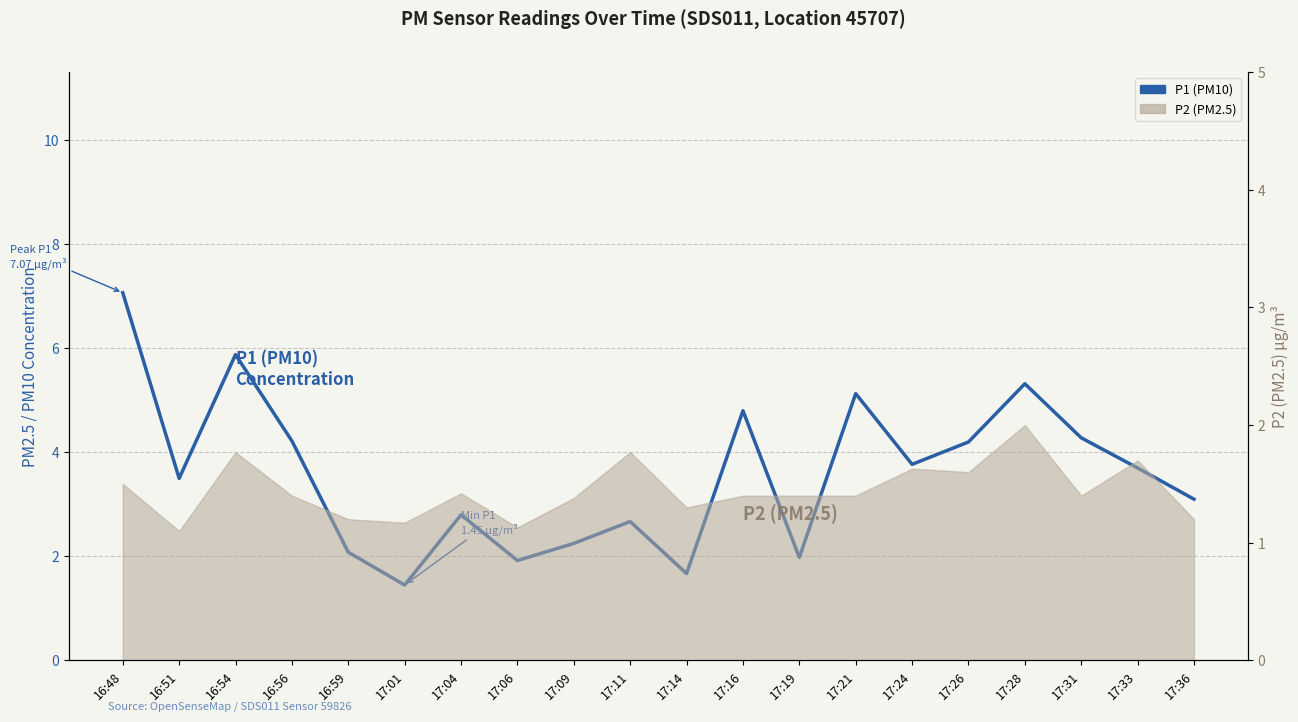

What is the sum of all values?

71.8